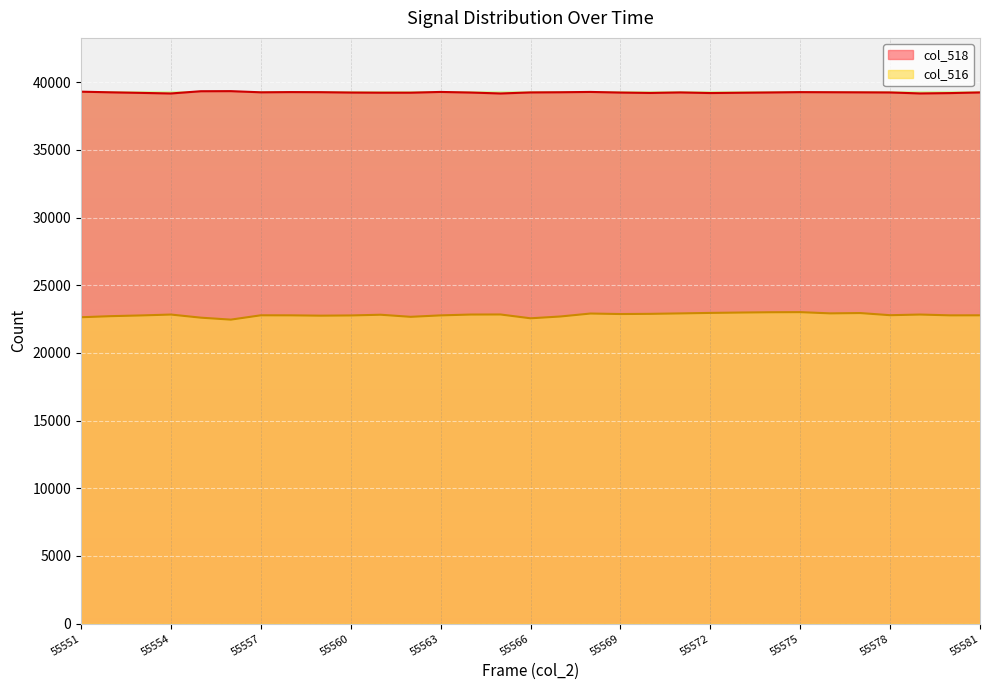

In col_518, how many points are higher than both neighbors (excluding endpoints)?

6